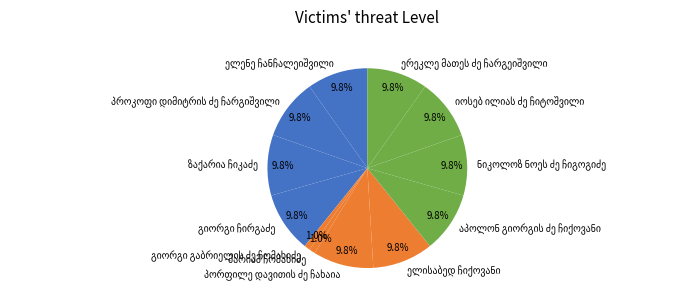

Does any single category account for the majority?

No